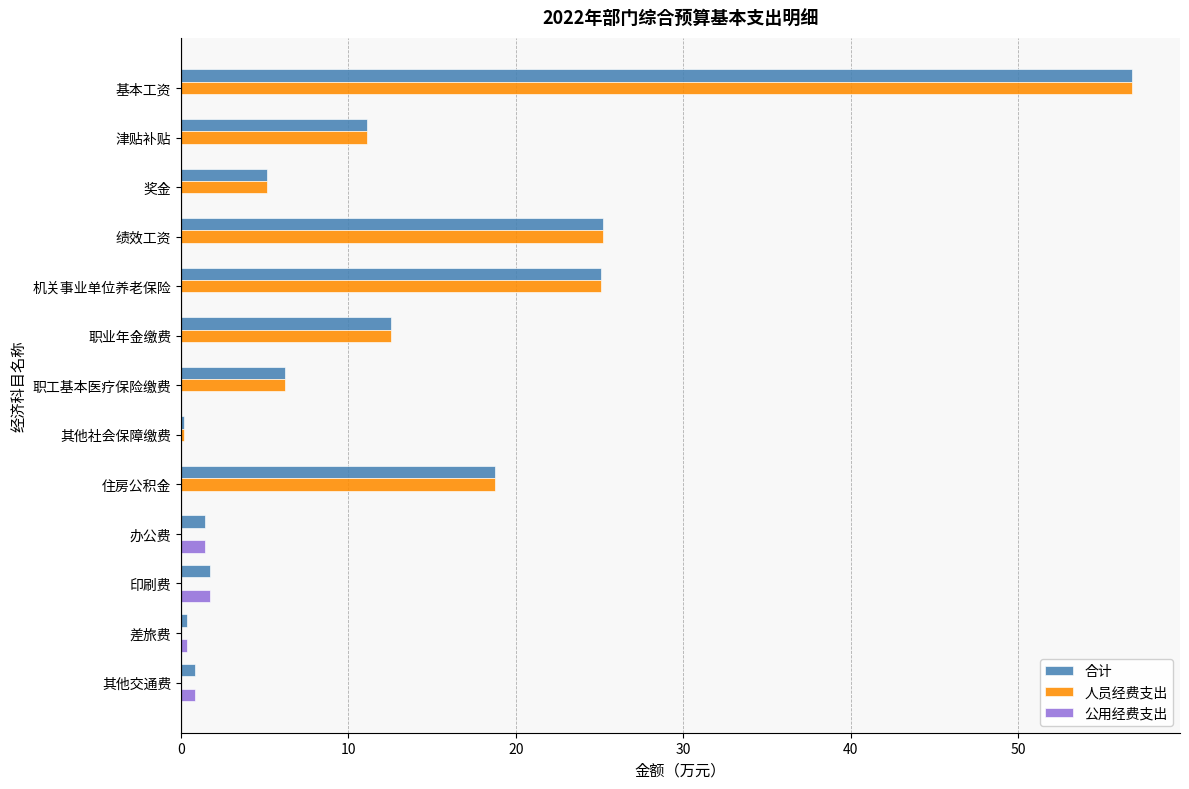

Is the value of 人员经费支出 at 其他交通费 greater than the value of 合计 at 办公费?

No